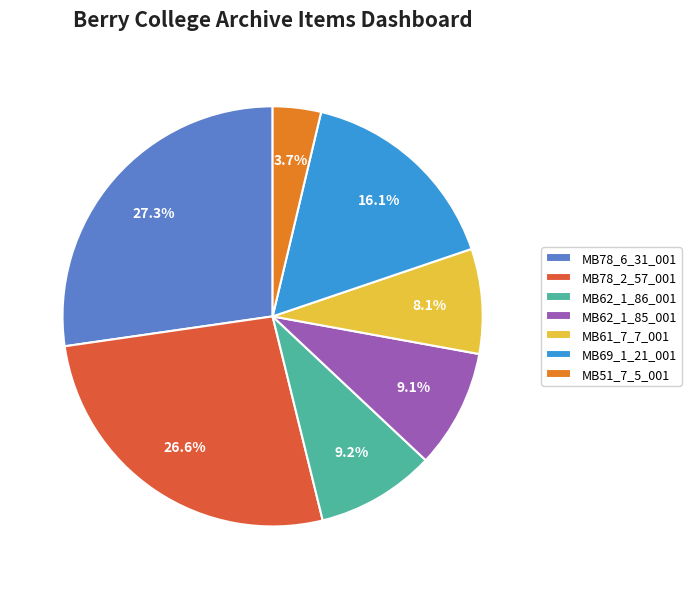

What percentage is NOT represented by MB51_7_5_001?

96.3%